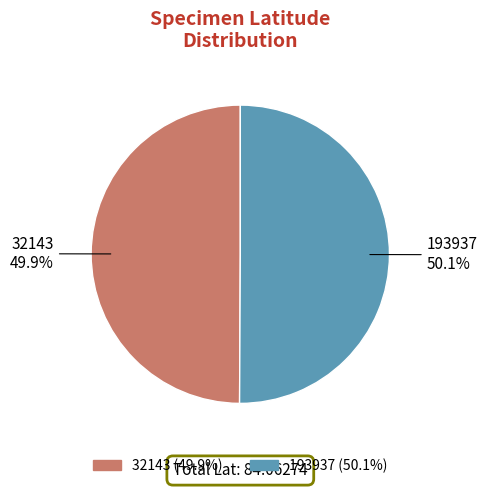

To the nearest percent, what is the combined percentage of 193937 and 32143?

100%